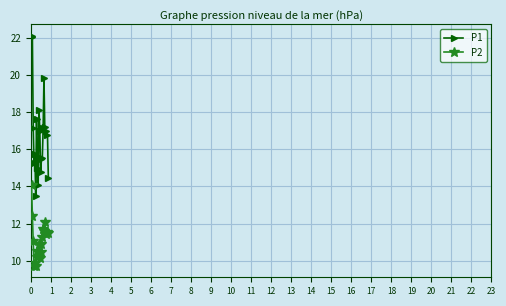

Is this an area chart (filled region under the line)?

No